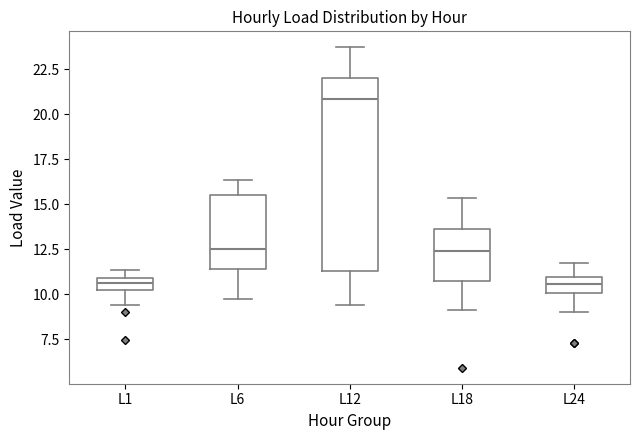

Which box has the highest median line?

L12